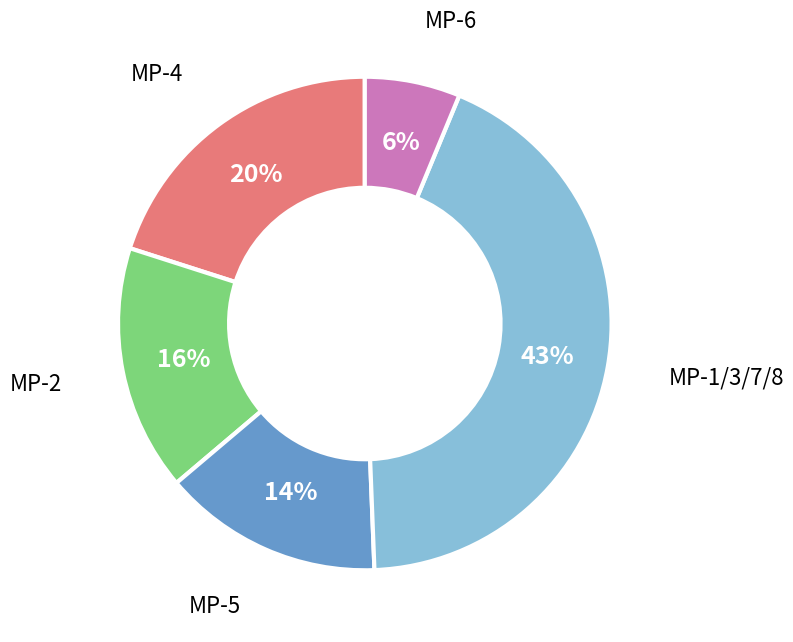

Is there a majority slice in this chart?

No